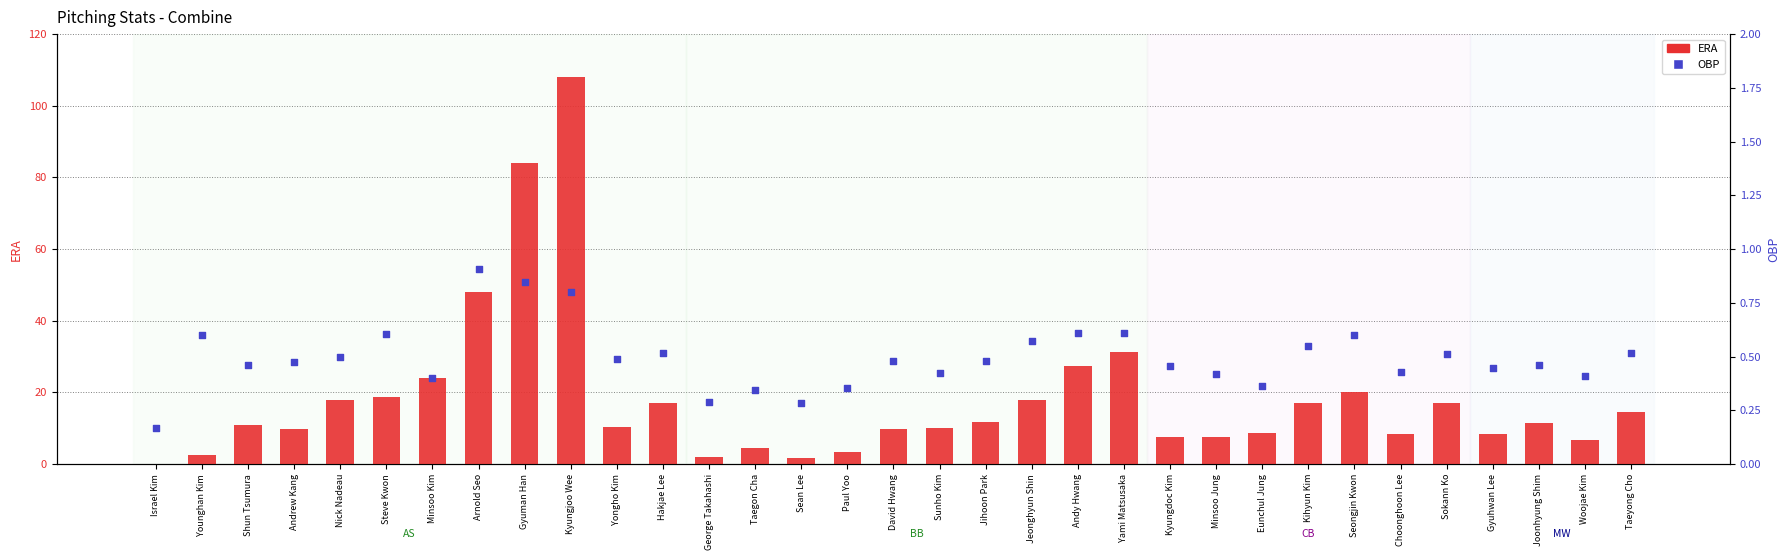

At how many categories does at least one series exceed 14?

14